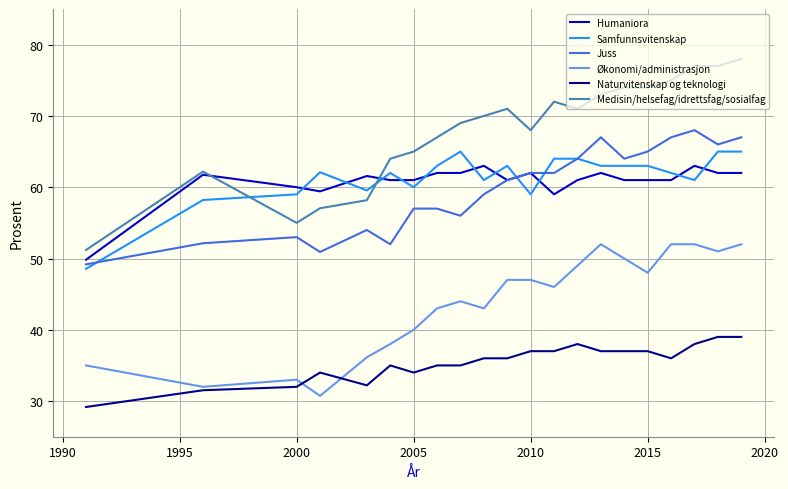

Does the chart display data point markers on the line(s)?

No